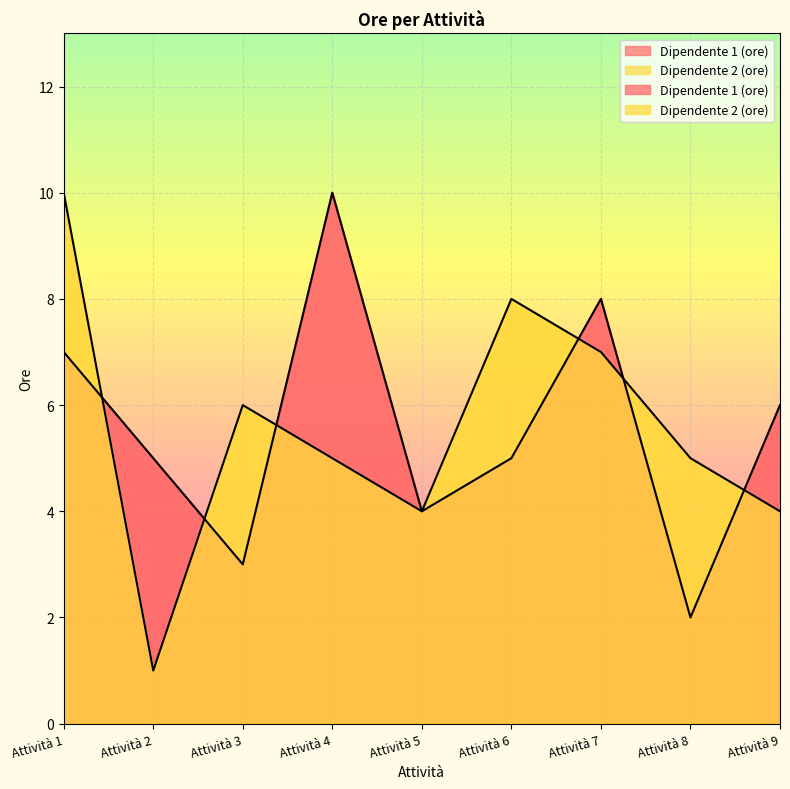

Which series has the largest total across all categories?

Dipendente 1 (ore)